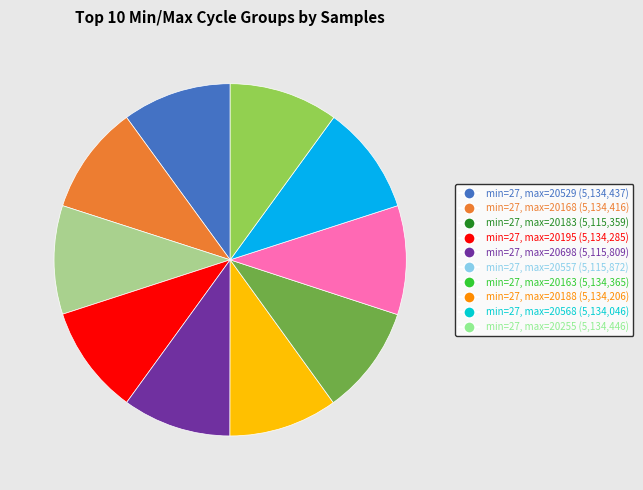

Does any single category account for the majority?

No